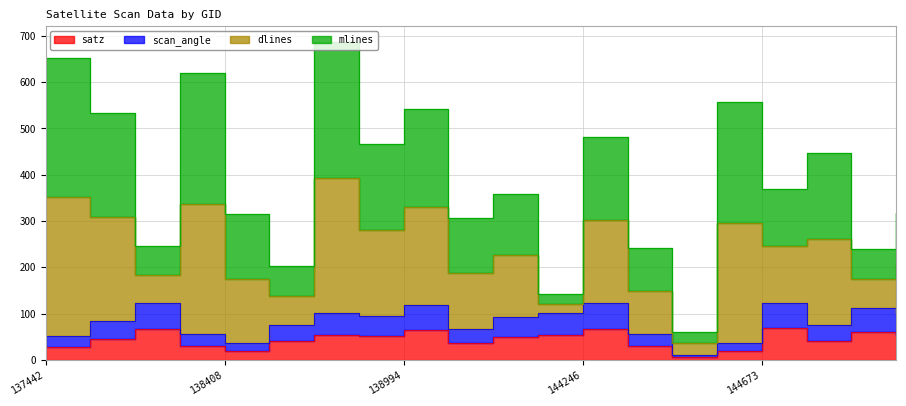

True or false: dlines and satz cross at least once.

False